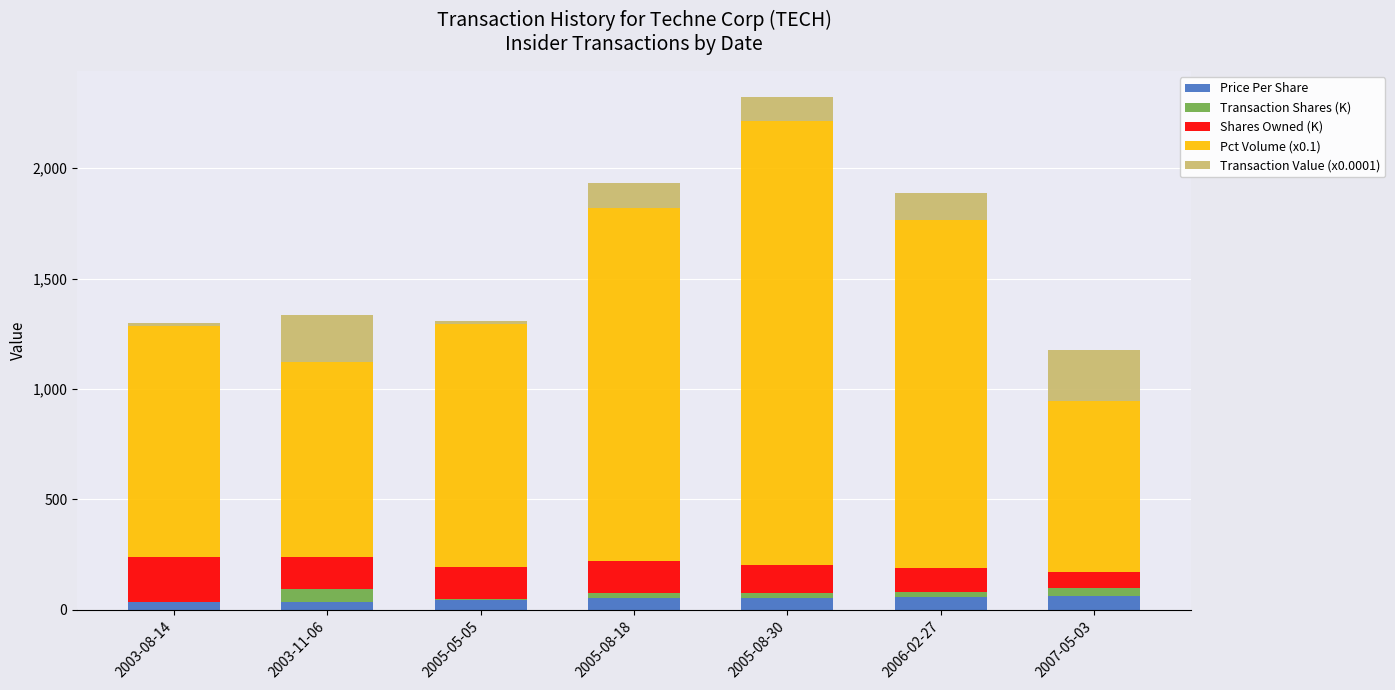

What is the highest value of the Price Per Share series?

61.5